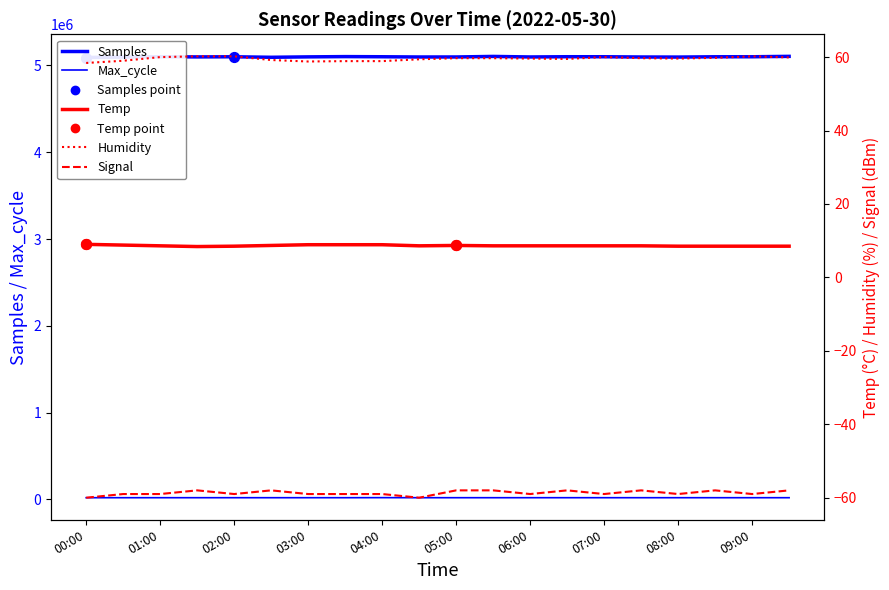

Which series contains the lowest Y value?

Signal